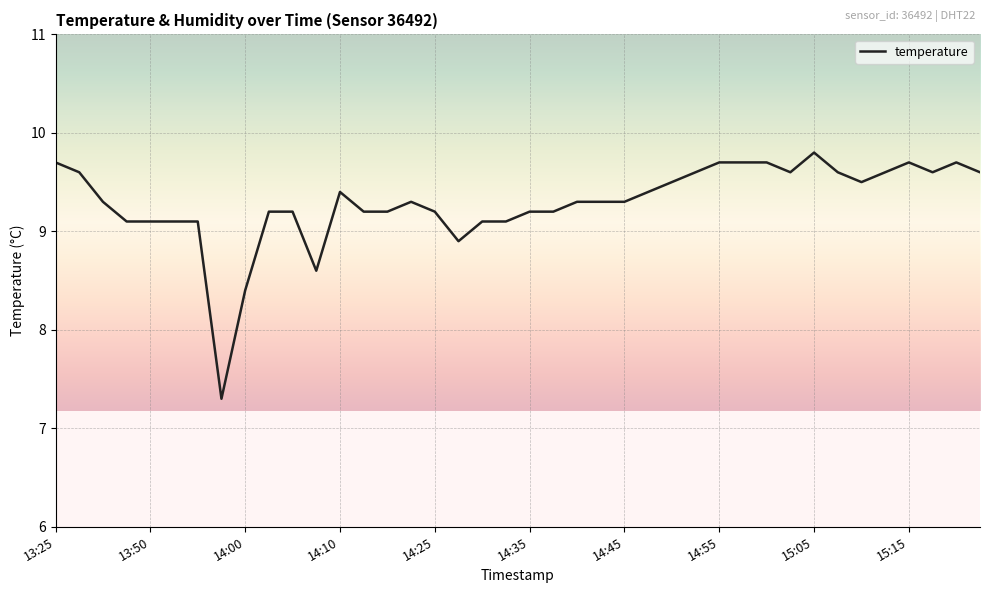

What is the difference between the maximum and minimum values?

2.5